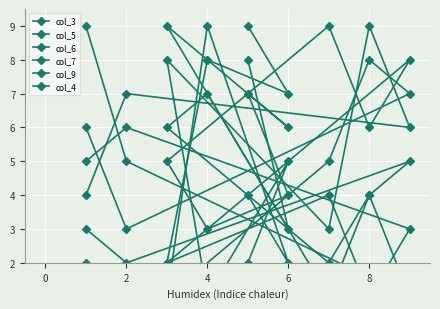

In col_9, how many points are lower than both neighbors (excluding endpoints)?

3